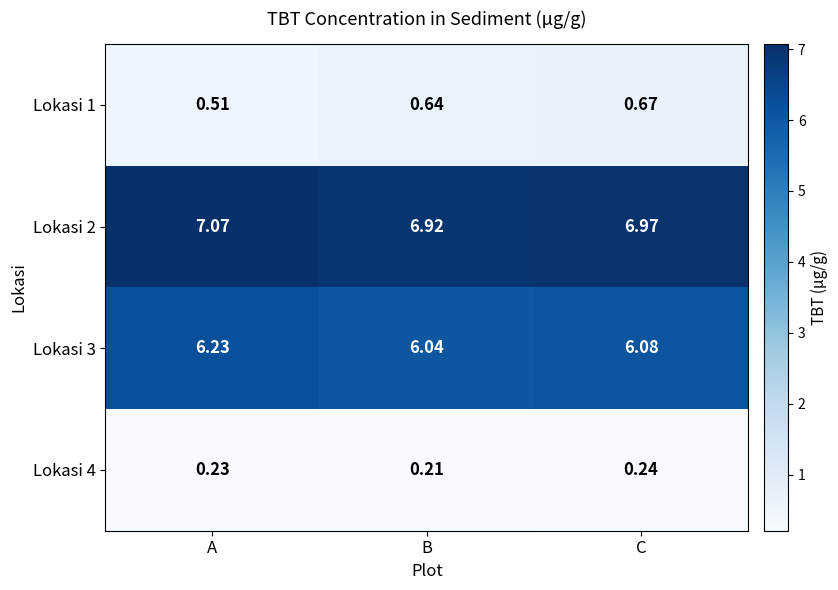

At which category does the chart reach its peak across all series?

A